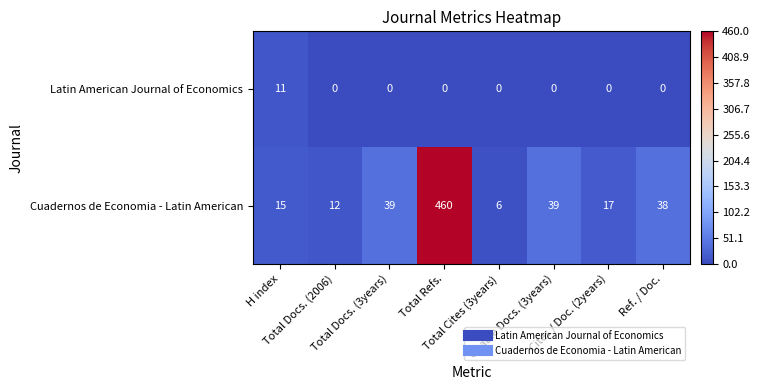

List the series in order of their overall mean, lowest first.

Latin American Journal of Economics, Cuadernos de Economia - Latin American